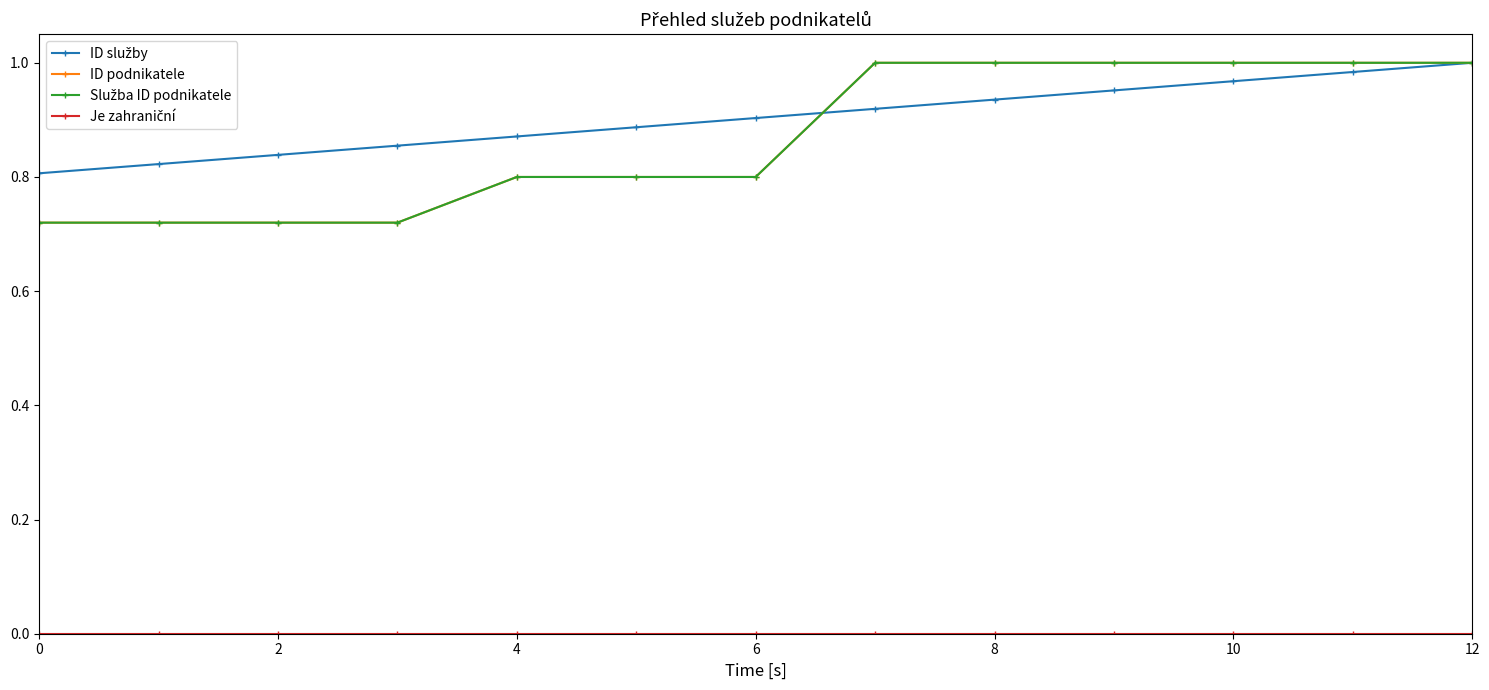

How many lines are shown in the chart?

4